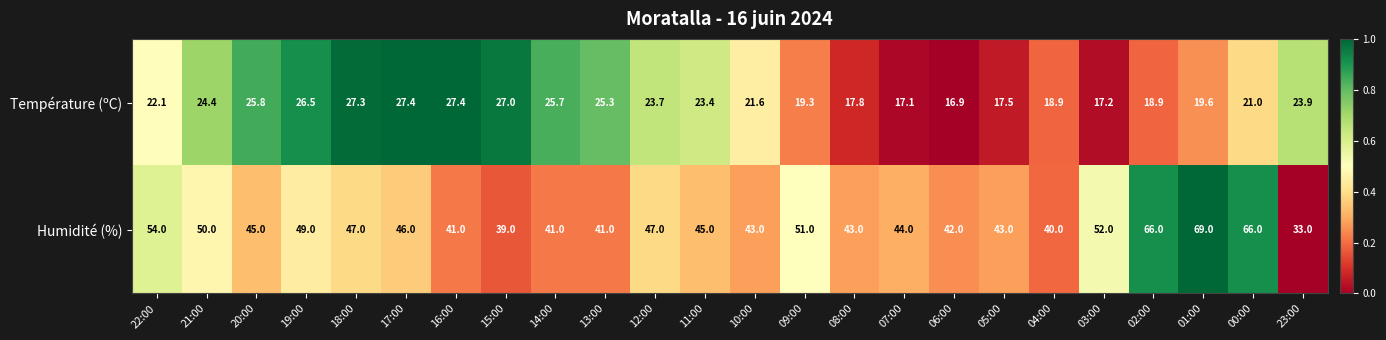

What is the sum of the Température (ºC) values at 15:00 and 19:00?

53.5